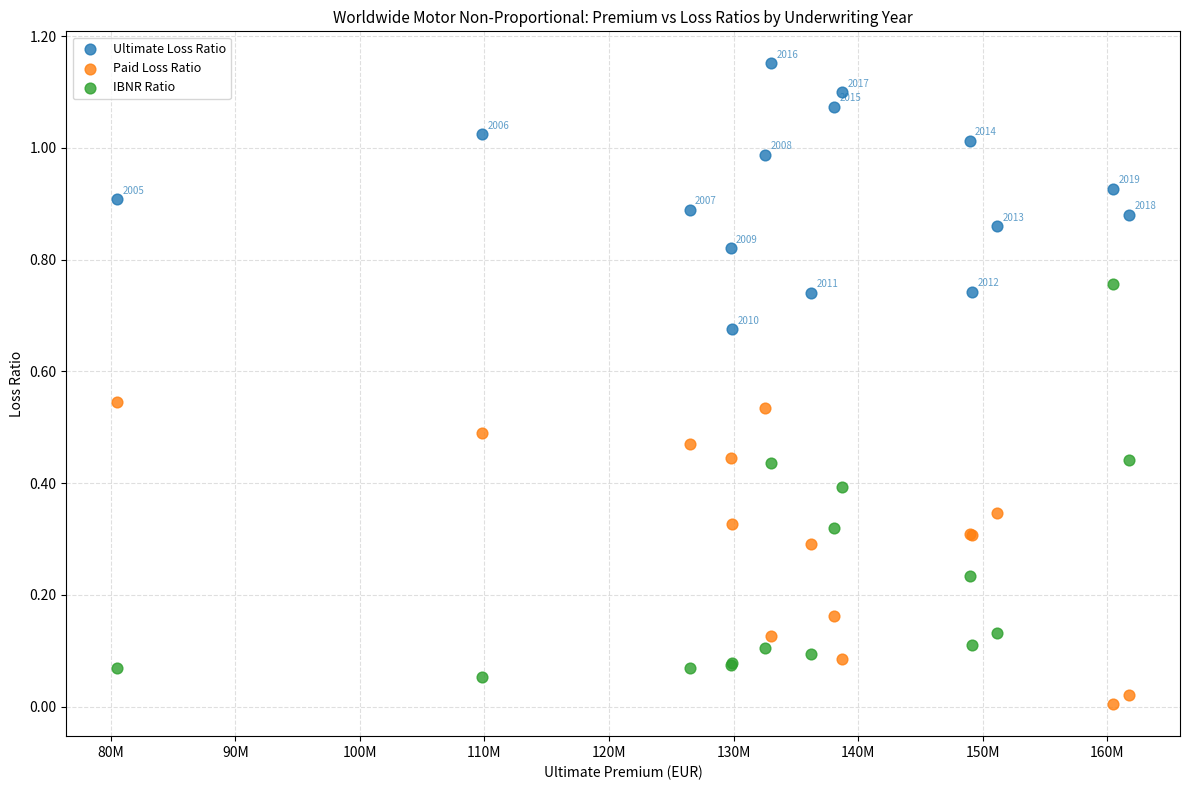

Which series has the widest spread of Y values?

IBNR Ratio